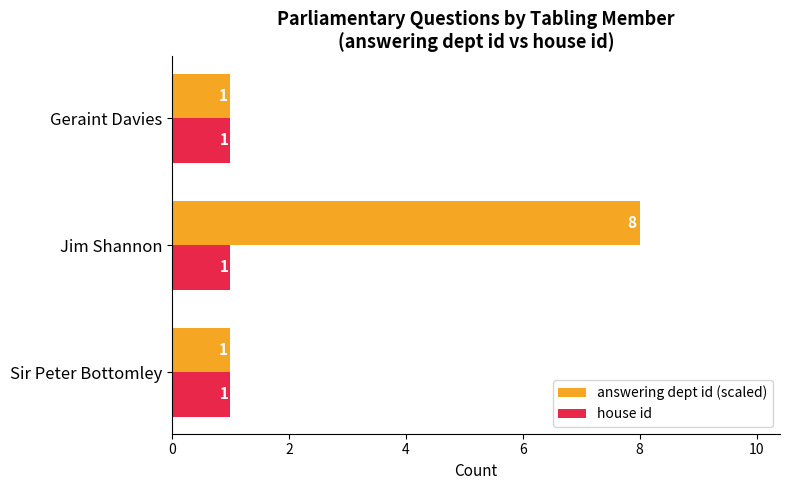

What is the sum of all answering dept id (scaled) values?

10